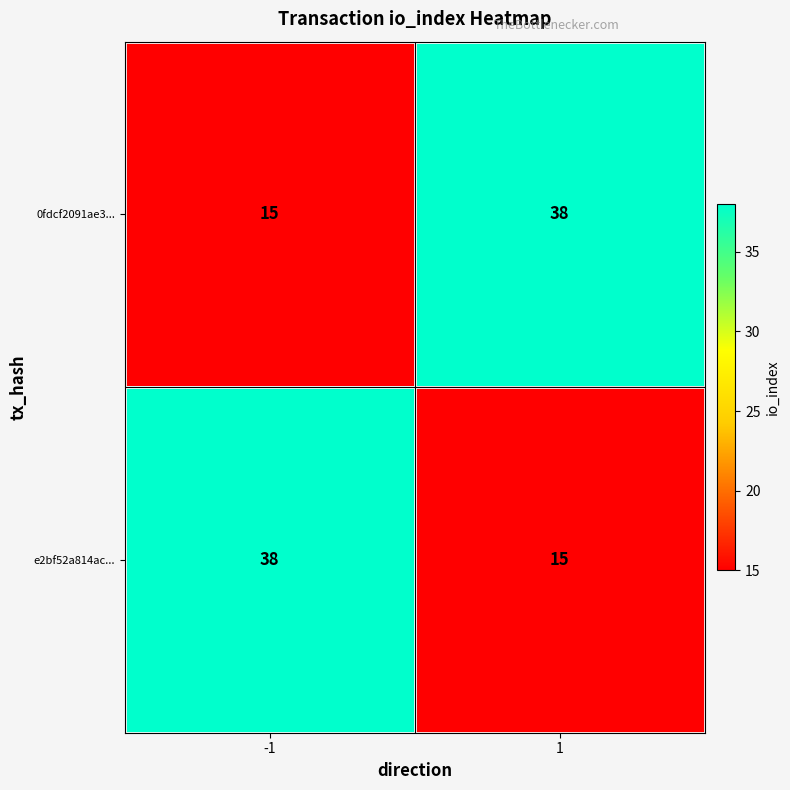

What is the smallest value displayed?

15